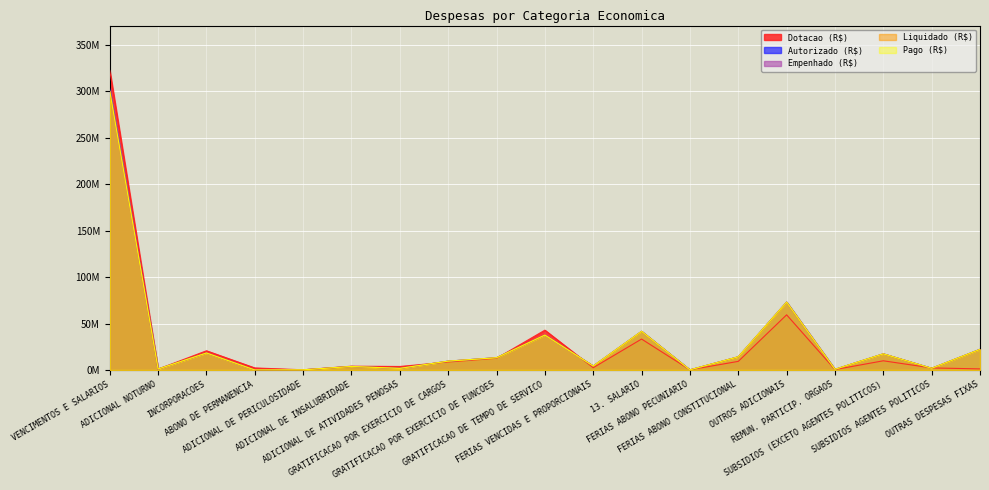

What is the label of the 1st point from the right?

OUTRAS DESPESAS FIXAS